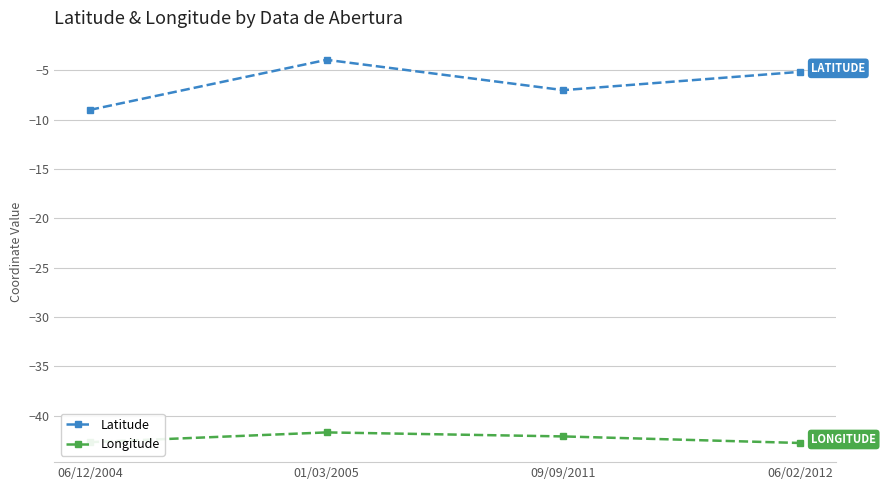

Does the chart have visible grid lines?

Yes